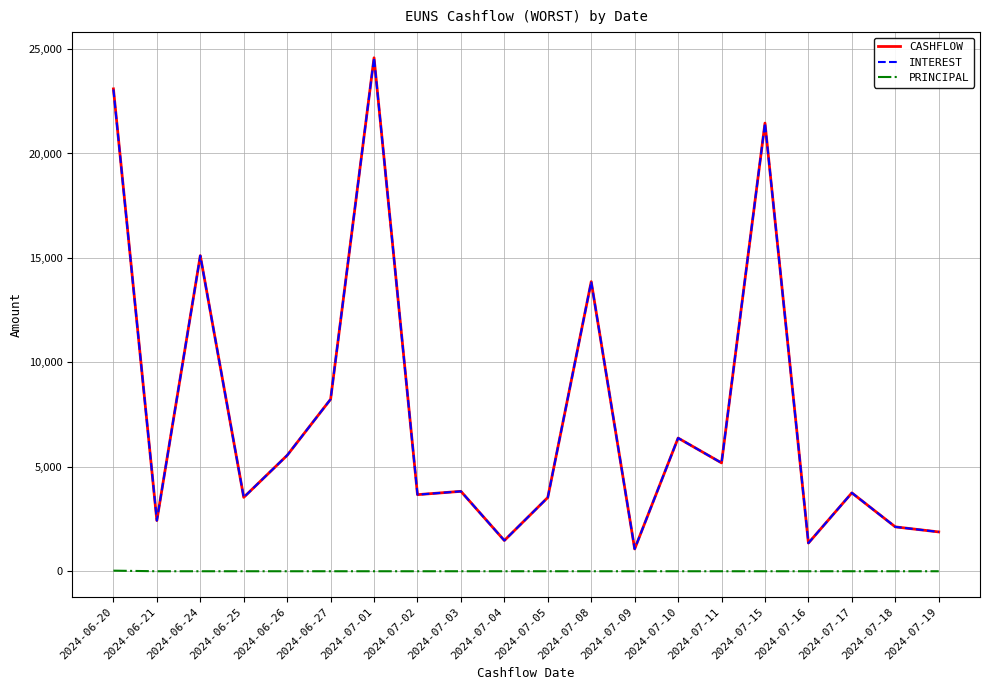

At which category does CASHFLOW reach its first local valley?

2024-06-21